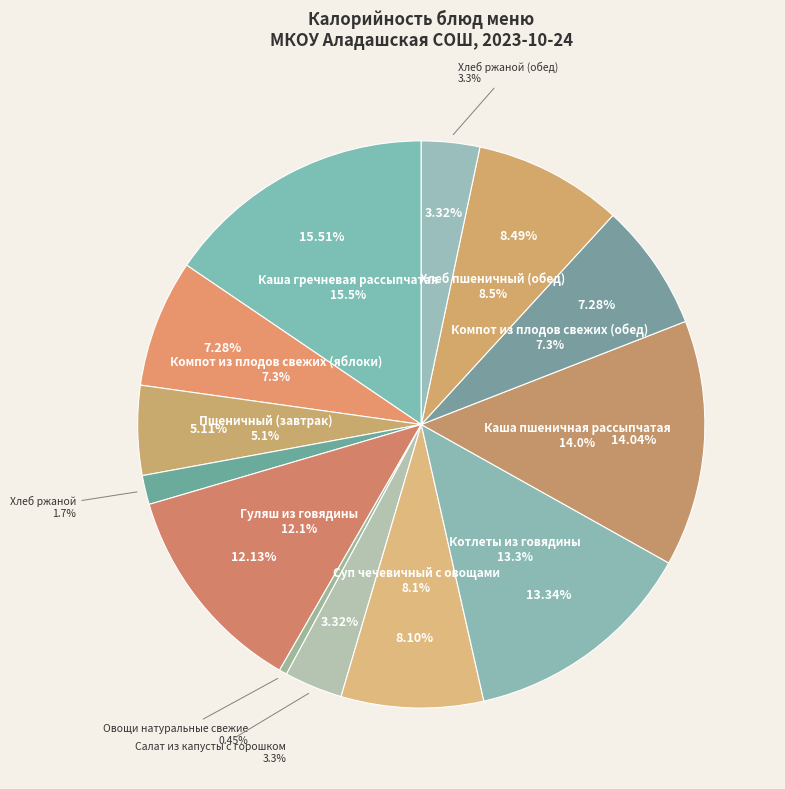

Is it true that Хлеб ржаной is 1% of the pie?

False